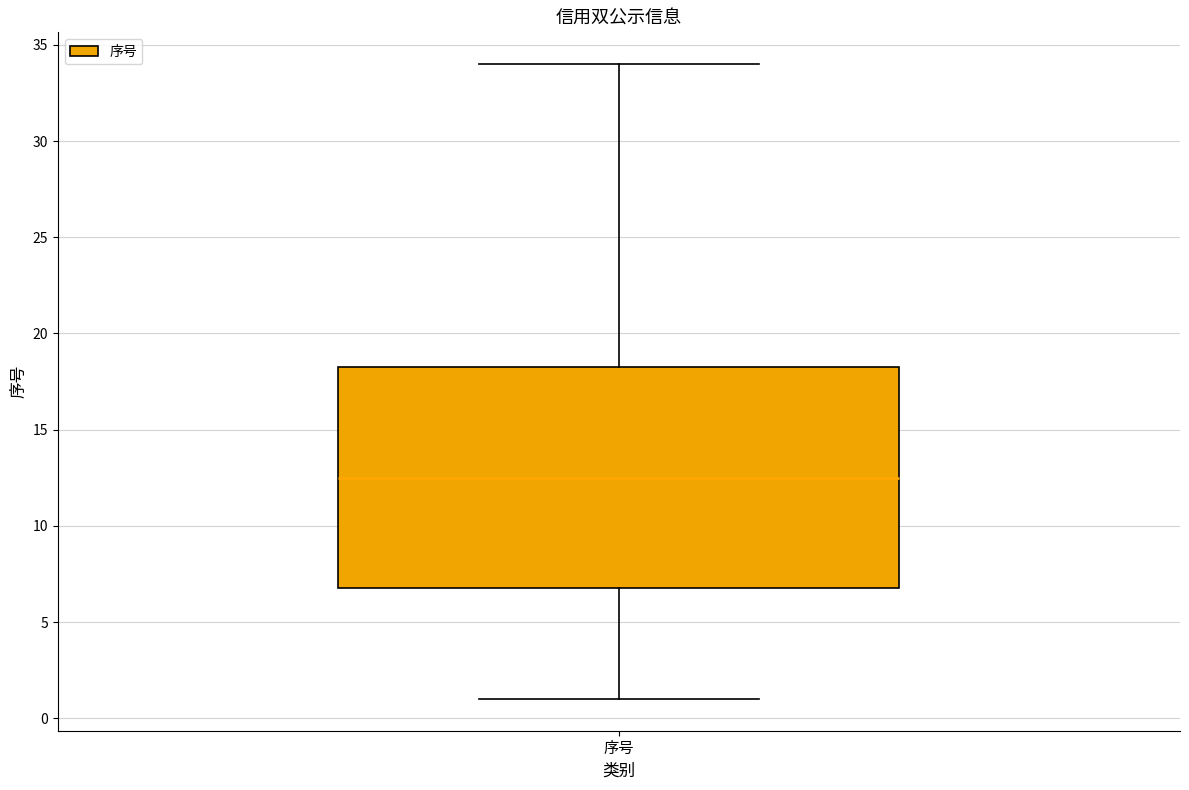

Transcribe this box plot: give where the median line is, the range the box spans, and where the two whiskers end, as read against the y-axis. The values are not printed on the chart, so give them approximately, as read against the axis.

median 12.5, box 7.0 to 18.5, whiskers 1.0 to 34.0